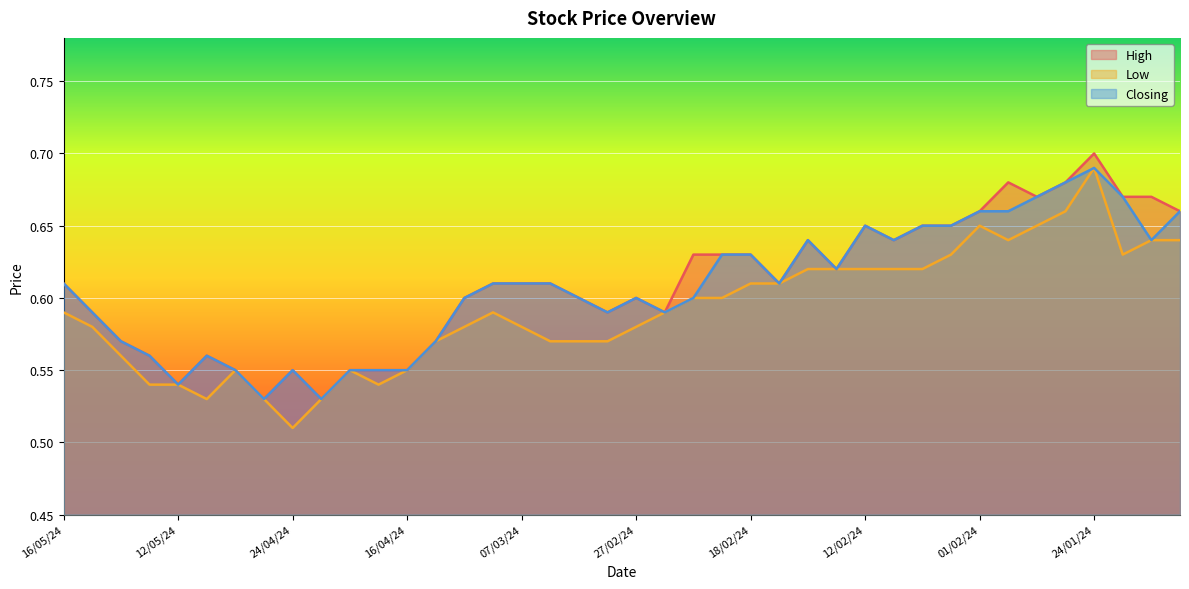

The High series shows 0.6 at 01/05/24. True or false?

True